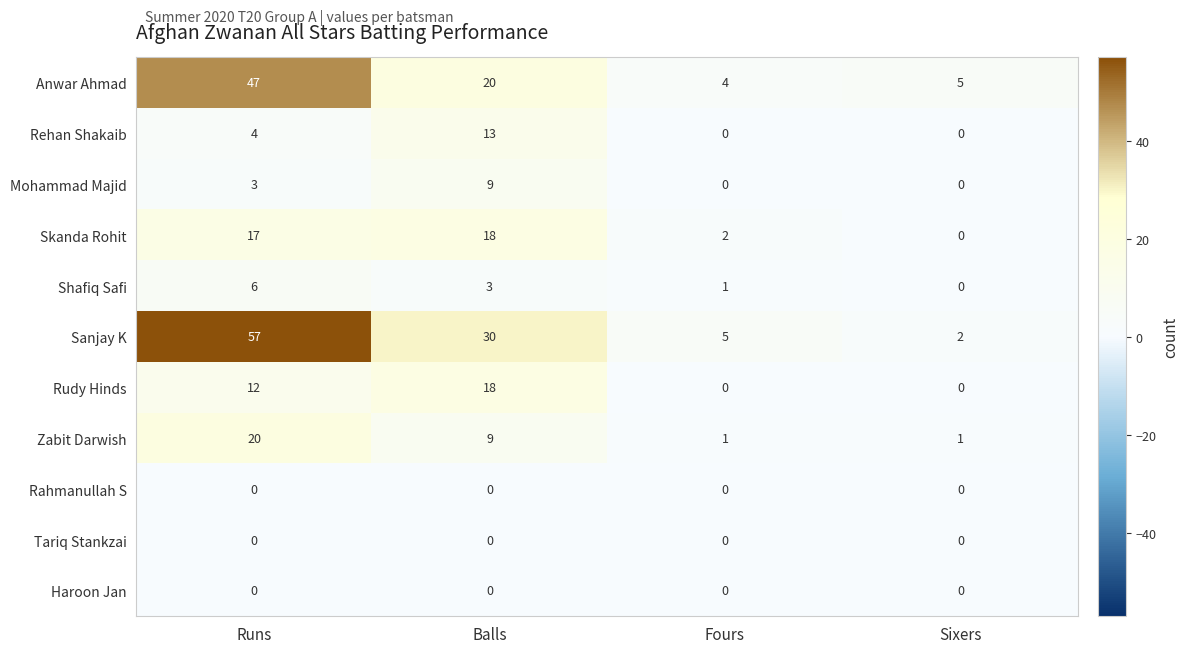

Which series has the widest spread of values?

Sanjay K